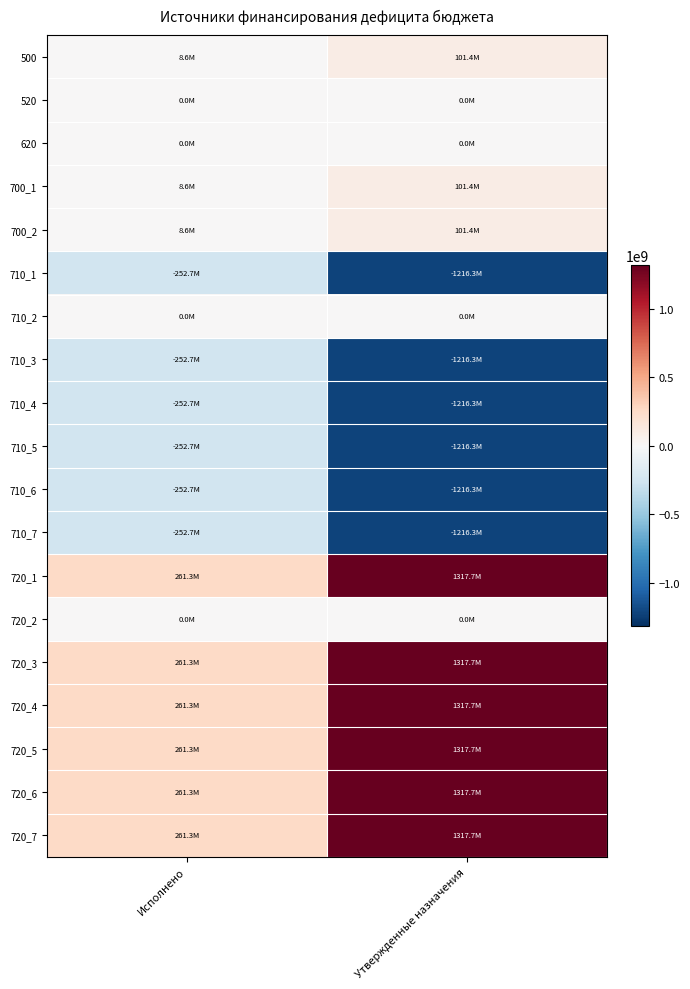

At how many categories does at least one series exceed 399642971?

1